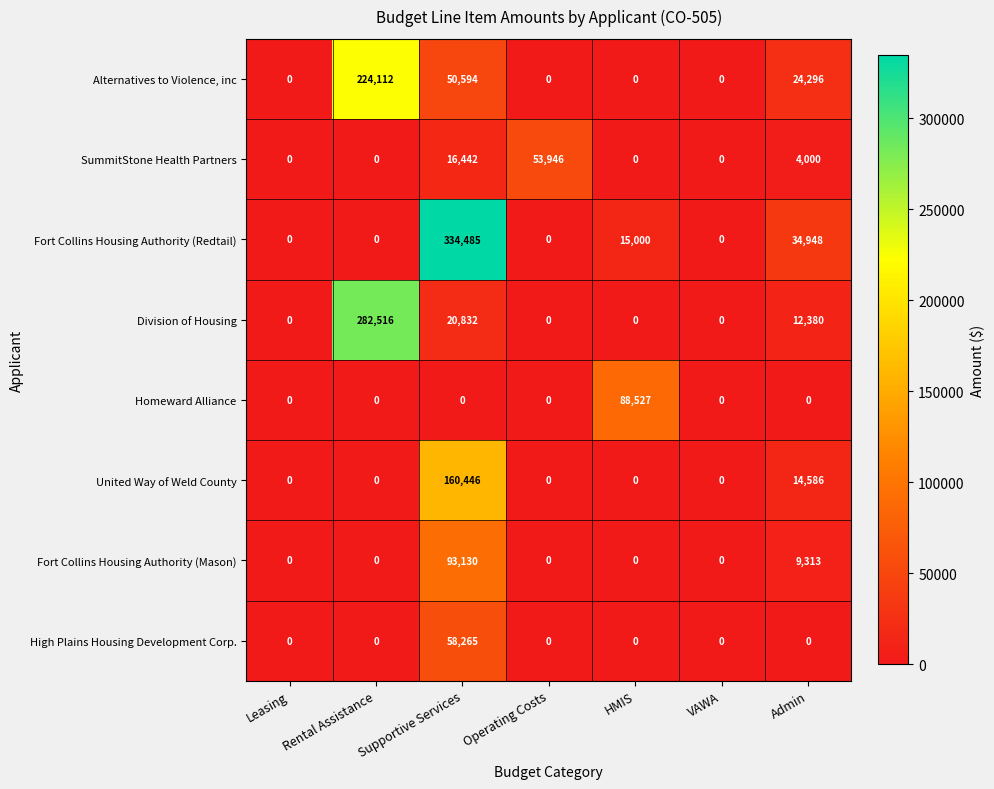

True or false: Fort Collins Housing Authority (Mason) has a value of -28064 at VAWA.

False